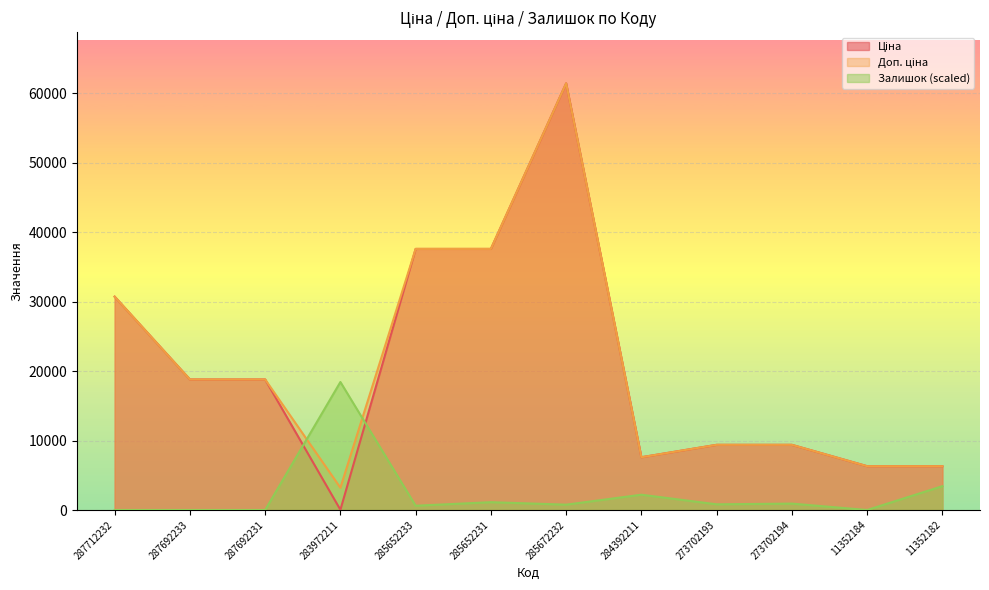

How many data points does each series have?

12